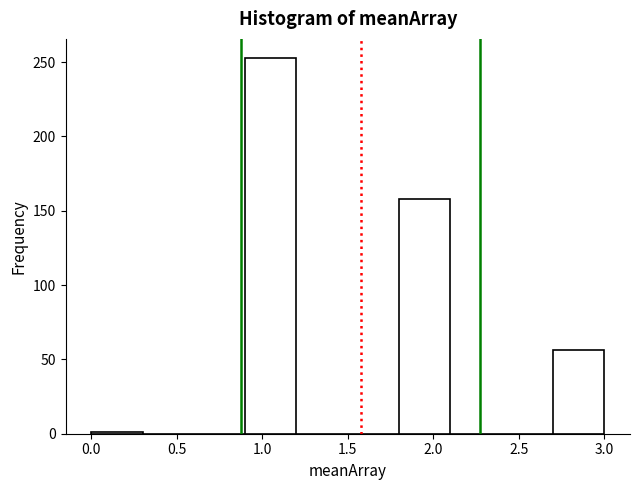

What is the height of the bar covering 2.7 to 3.0 on the x-axis? The values are not printed on the chart, so give them approximately, as read against the axis.

55